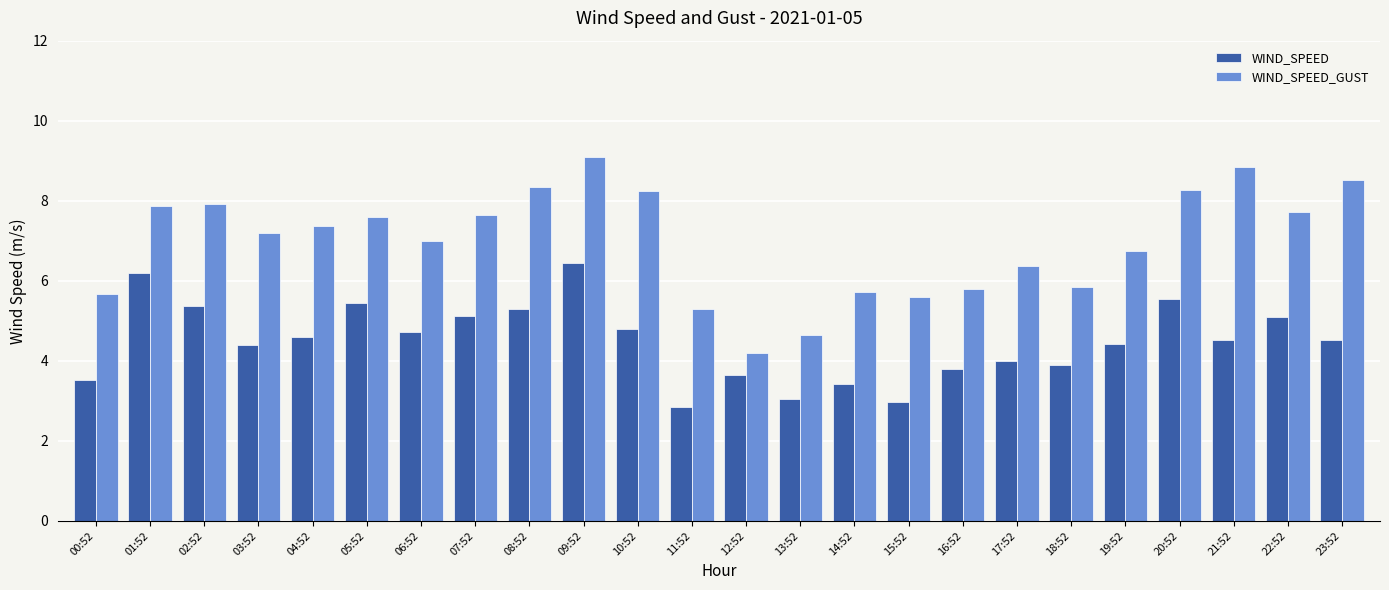

The value of WIND_SPEED at 07:52 is 8.5. True or false?

False